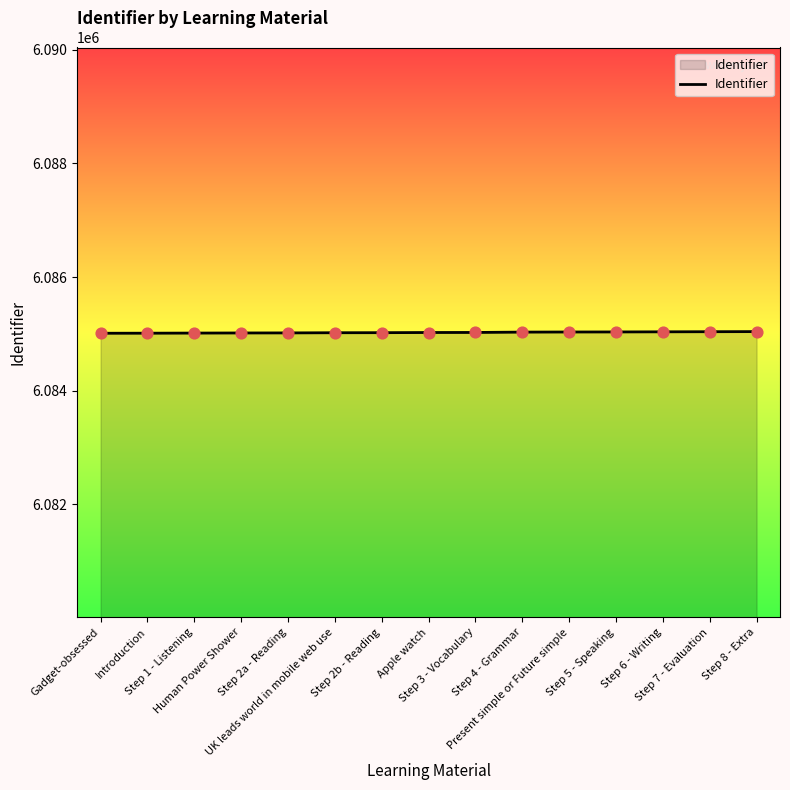

What is the maximum value shown in the chart?

6085040